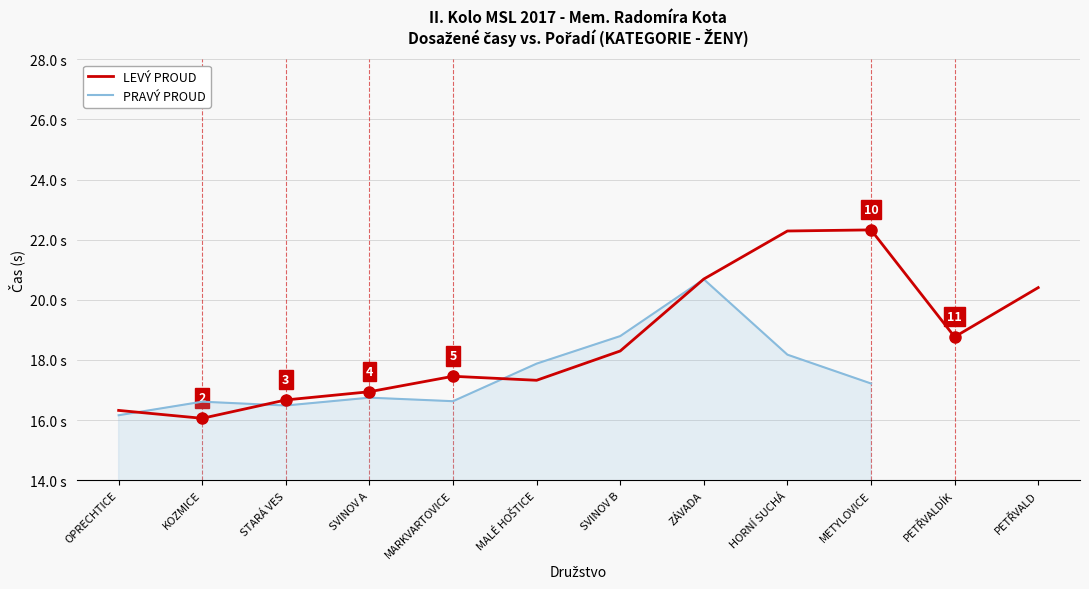

List the labels in order of value, largest first.

METYLOVICE, HORNÍ SUCHÁ, ZÁVADA, PETŘVALD, PETŘVALDÍK, SVINOV B, MARKVARTOVICE, MALÉ HOŠTICE, SVINOV A, STARÁ VES, OPRECHTICE, KOZMICE